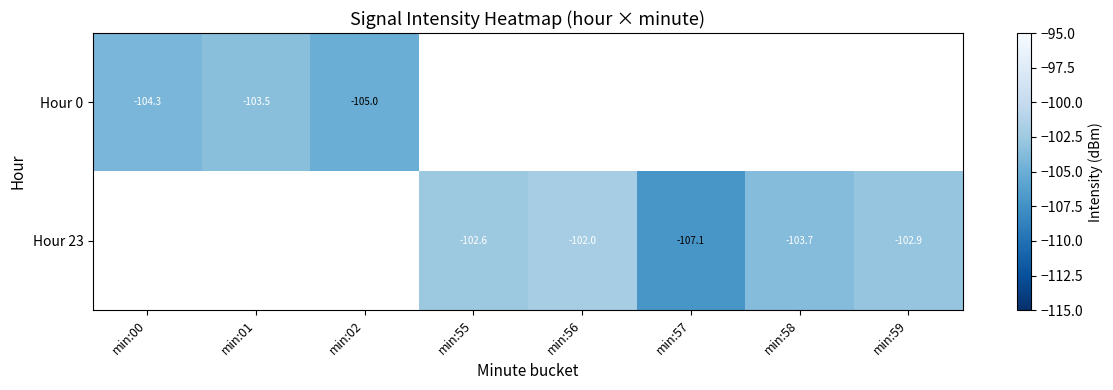

The Hour 23 series shows -103.7 at min:58. True or false?

True